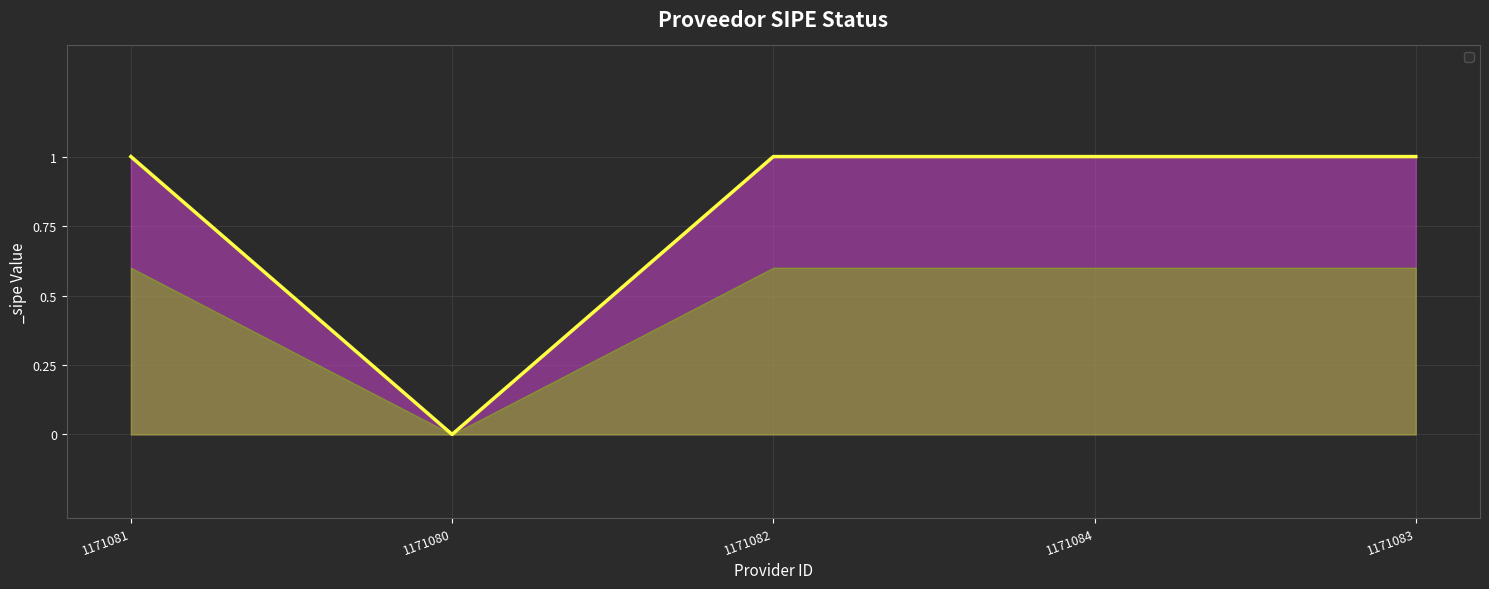

What is the average value?

1